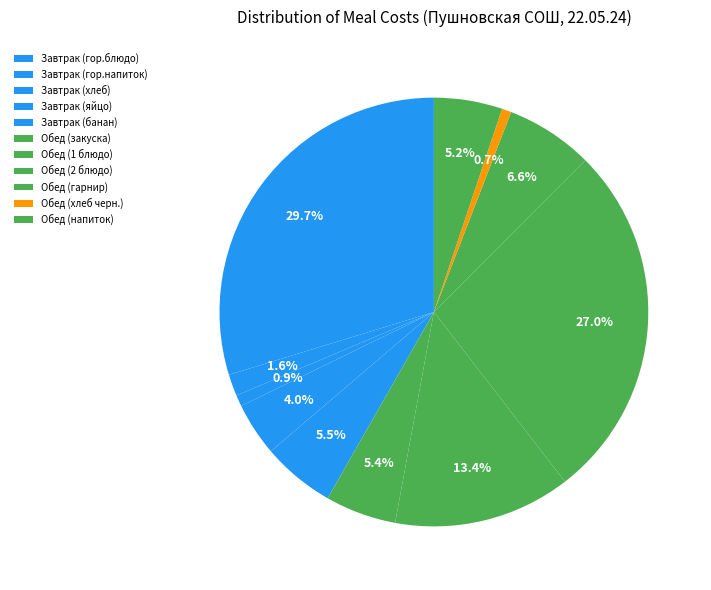

Rank the categories by value from highest to lowest.

Завтрак (гор.блюдо), Обед (2 блюдо), Обед (1 блюдо), Обед (гарнир), Завтрак (банан), Обед (закуска), Обед (напиток), Завтрак (яйцо), Завтрак (гор.напиток), Завтрак (хлеб), Обед (хлеб черн.)